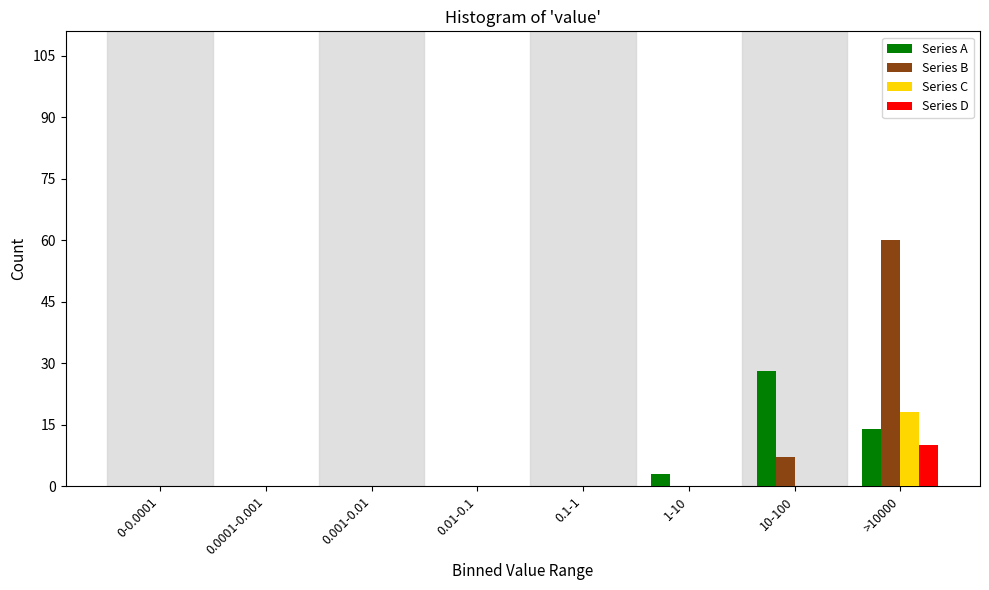

At which category does the chart reach its peak across all series?

>10000